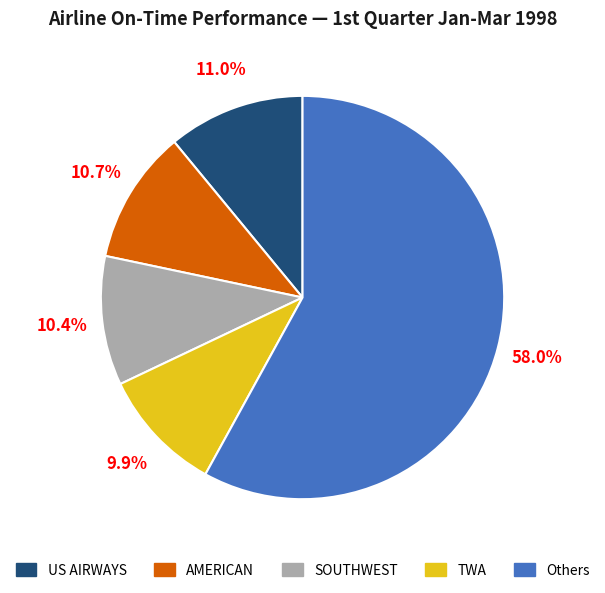

Is there any slice that represents more than half of the pie?

Yes